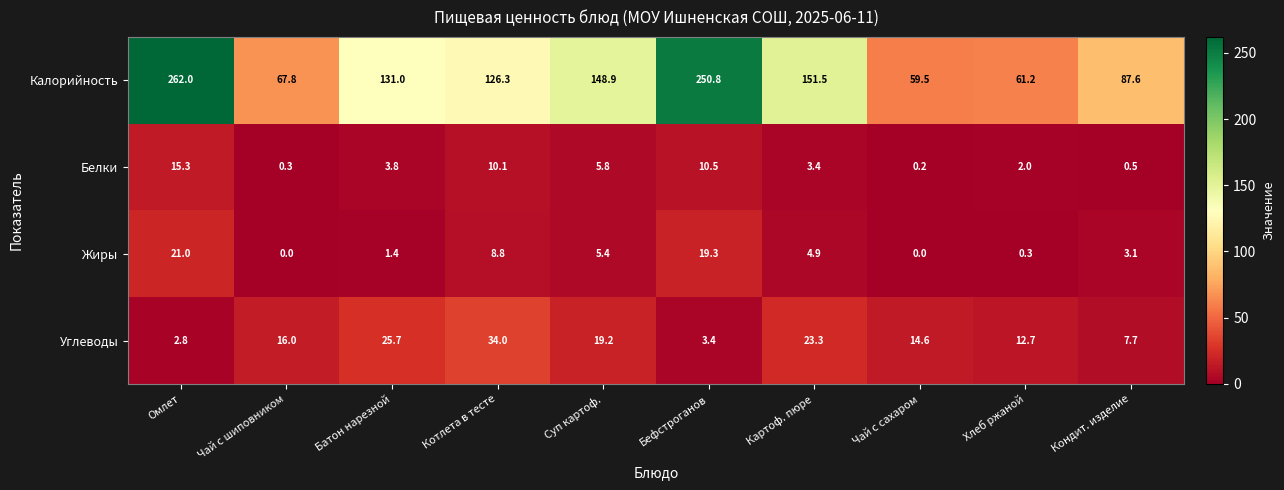

What is the total value across all series at Кондит. изделие?

98.9